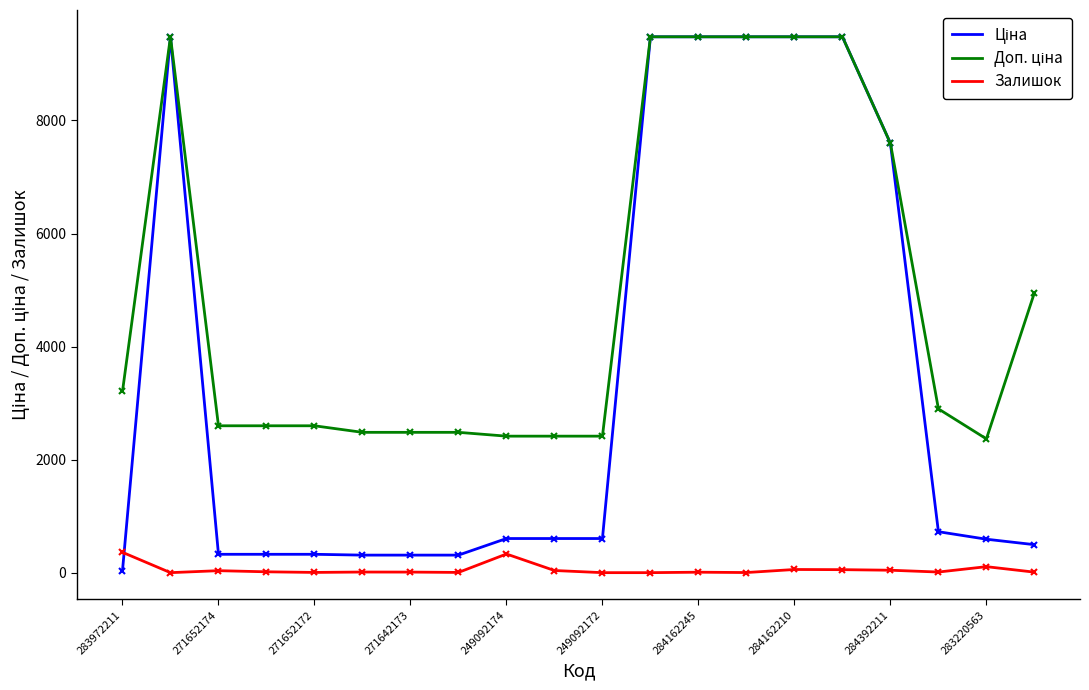

What is the maximum value shown in the chart?

9480.1